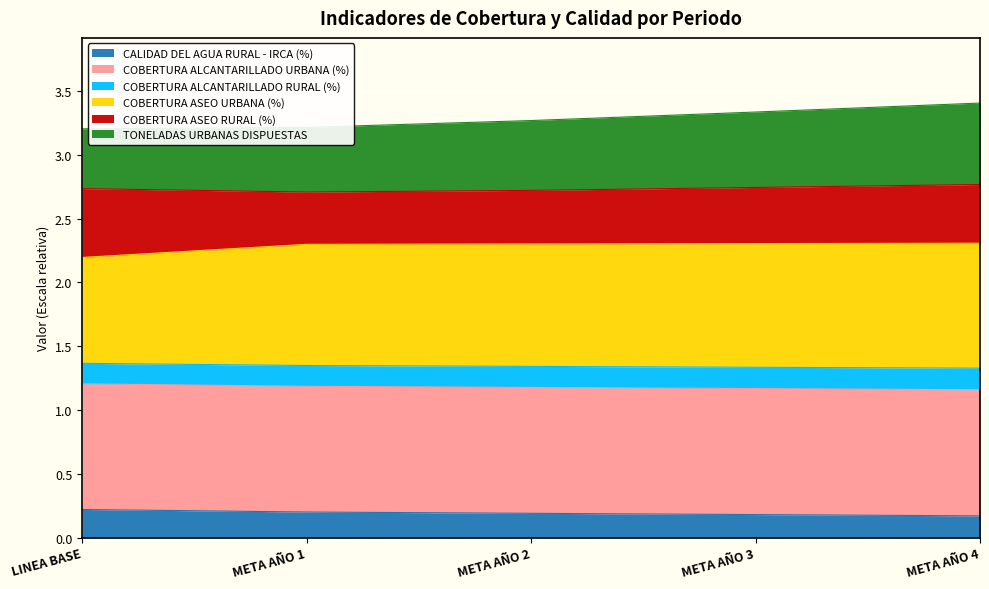

Is it true that CALIDAD DEL AGUA RURAL - IRCA (%) equals 0.2 at LINEA BASE?

True